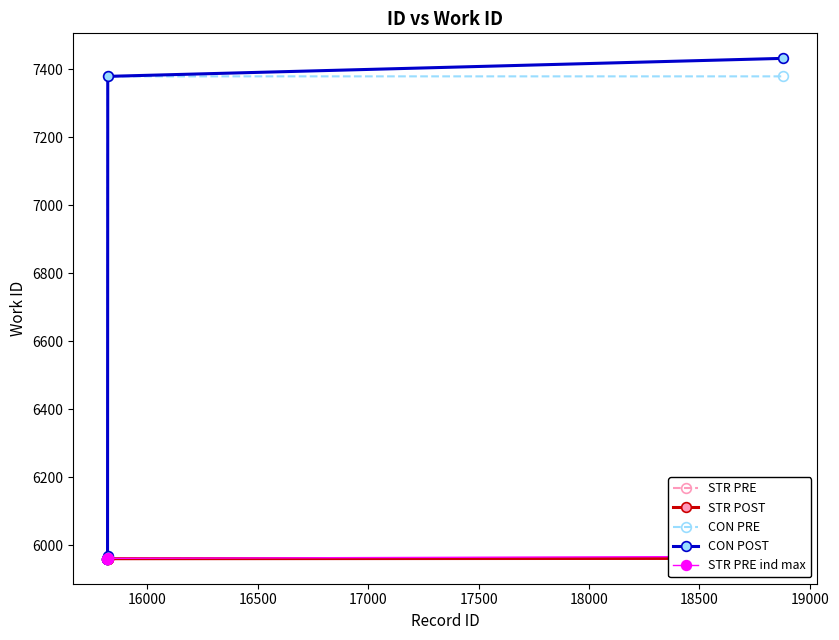

True or false: CON PRE has more than 2 interior local peaks.

False